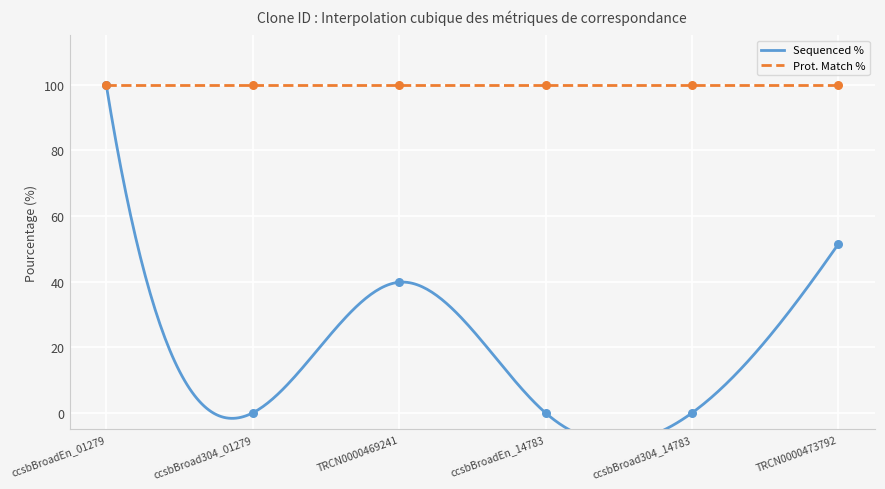

Between ccsbBroadEn_01279 and TRCN0000469241, which is larger?

ccsbBroadEn_01279